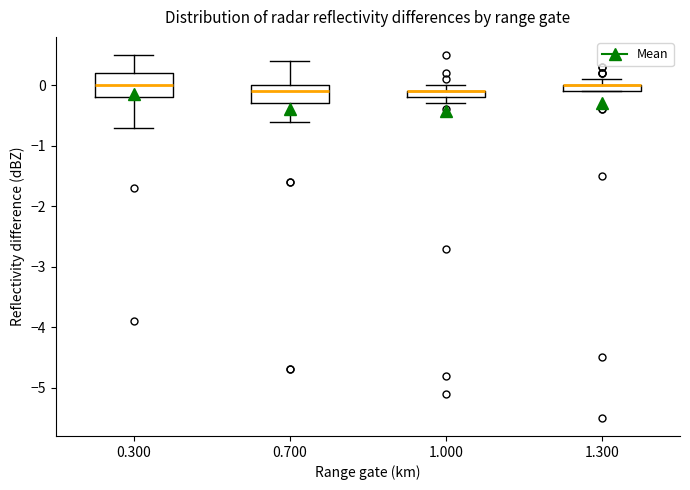

Which box is the tallest, from its lower edge to its upper edge?

0.300